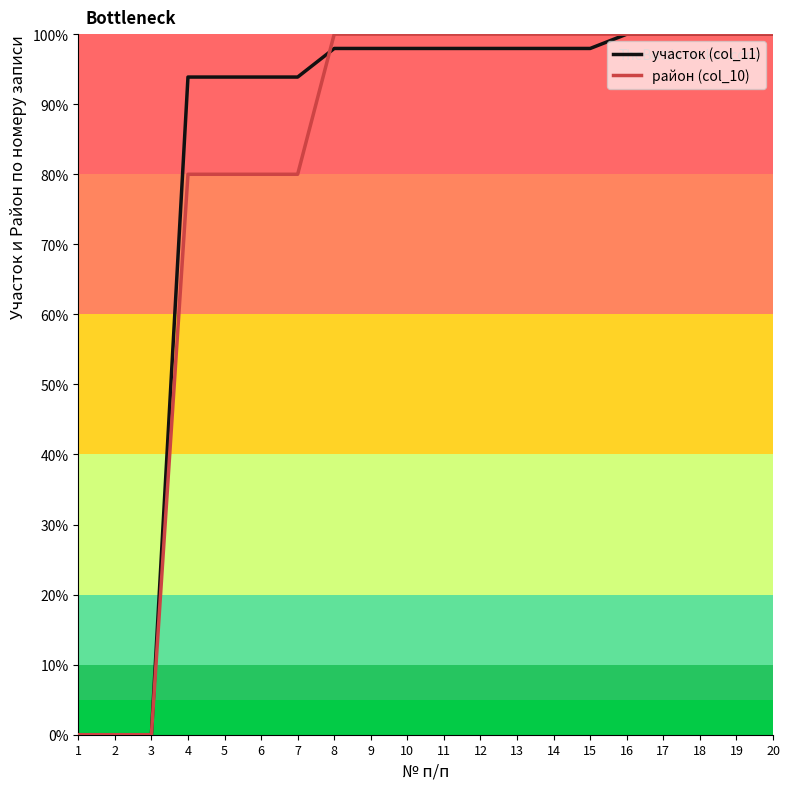

Count the number of categories in the chart.

20